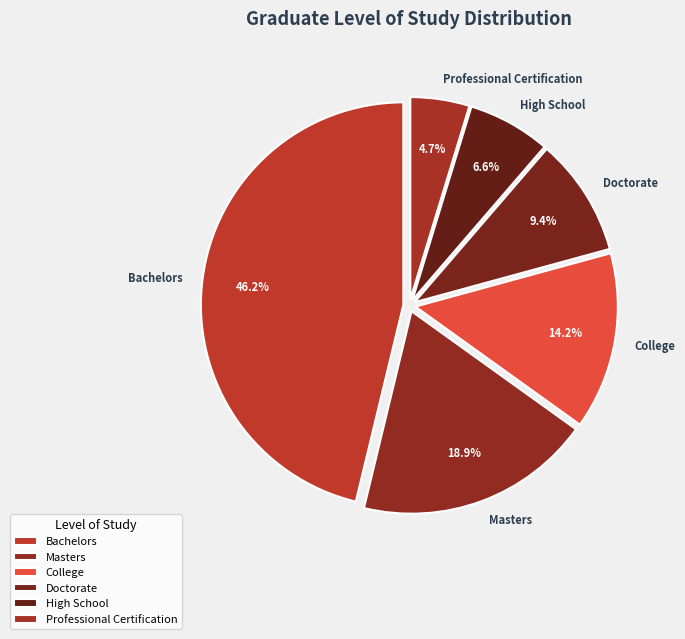

Which category has the smallest portion of the pie?

Professional Certification